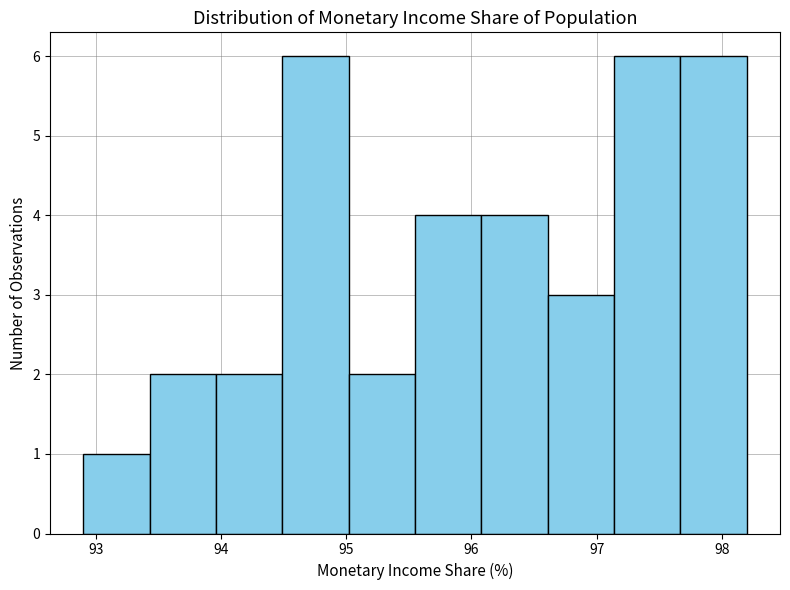

How tall is the bar that spans 95.02 to 95.55 on the x-axis? Neither the bar edges nor the heights are printed on the chart, so give them approximately, as read against the axes.

2